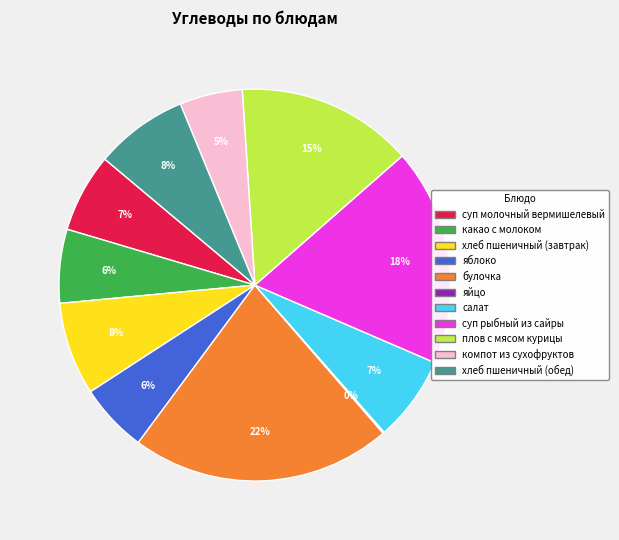

To the nearest percent, what portion does яблоко represent?

6%